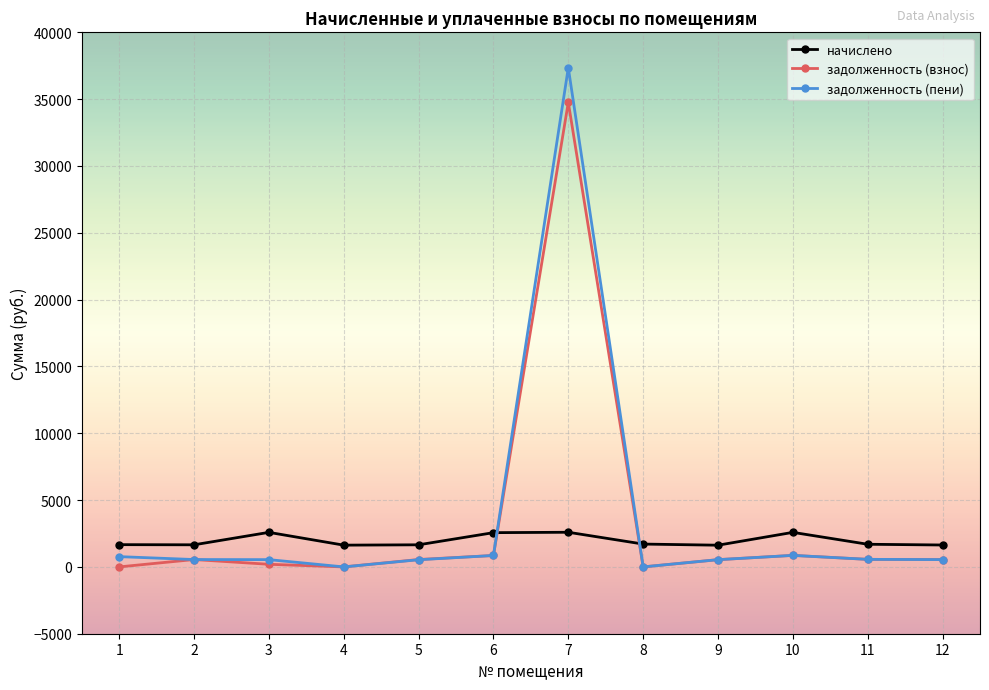

What is the highest value of the задолженность (взнос) series?

34757.8